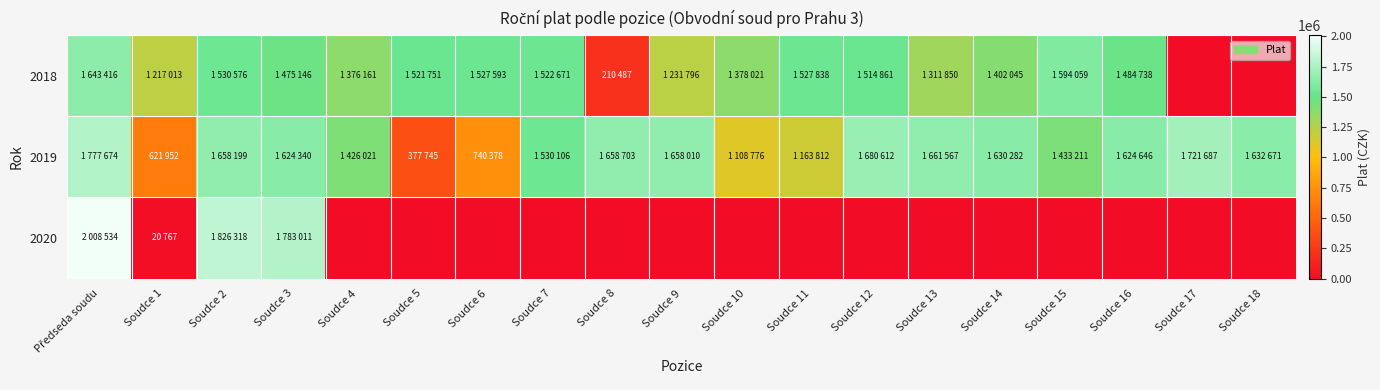

What is the spread (max minus min) of values at Soudce 11?

1527838